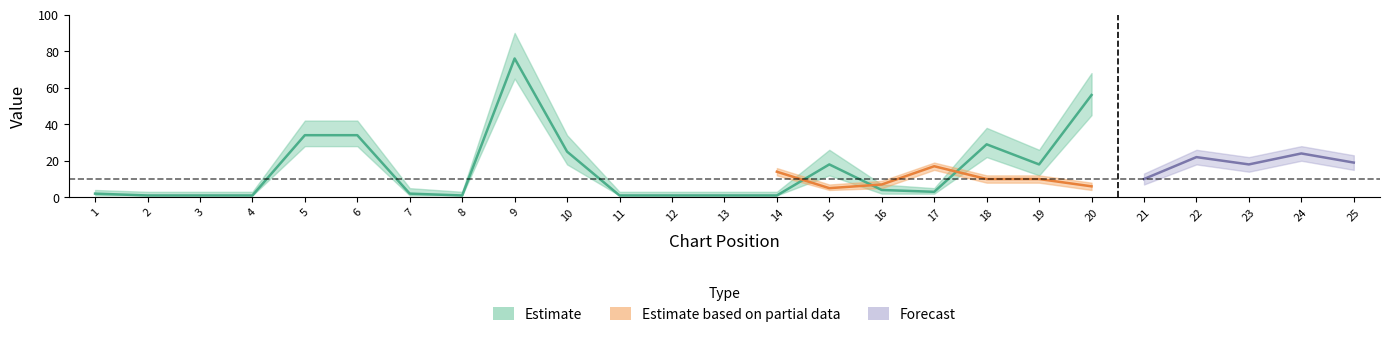

What is the difference between the values at 17 and 12?

2